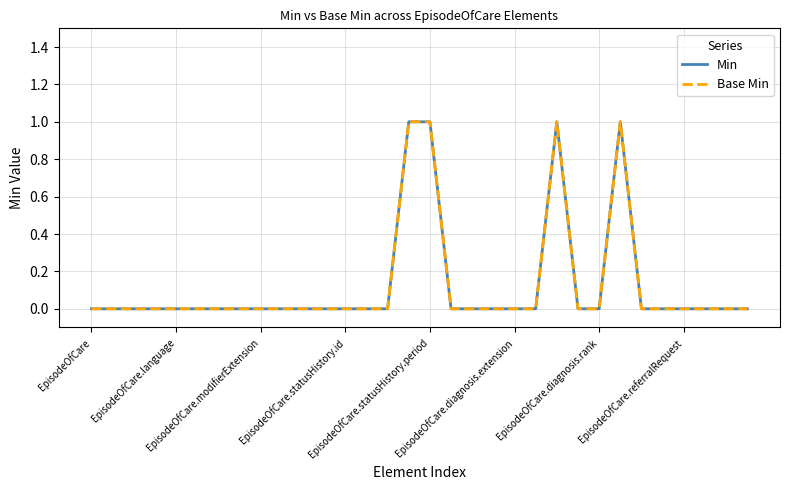

What is the sum of all Base Min values?

4